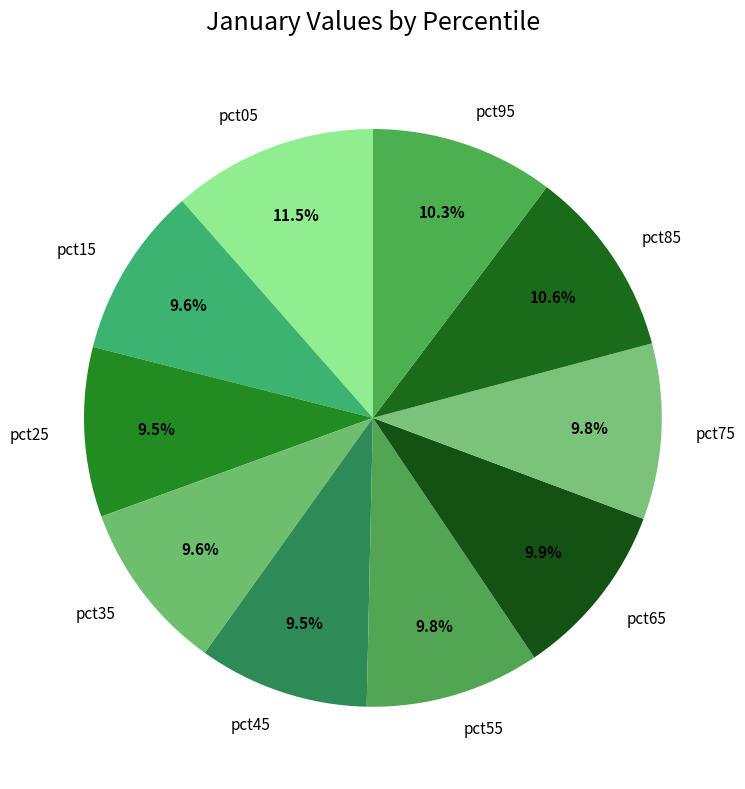

Does pct55 account for over 50% of the chart?

No